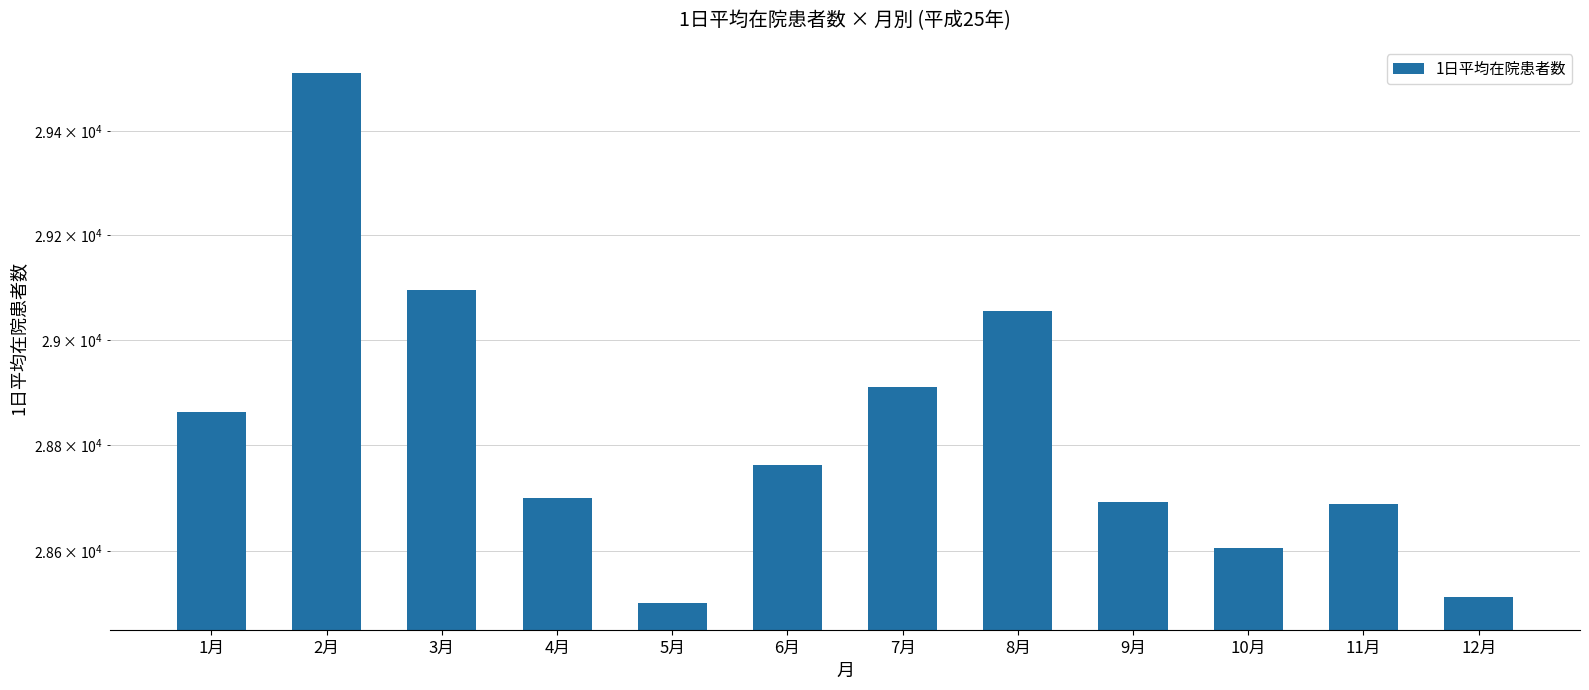

List the labels in order of value, largest first.

2月, 3月, 8月, 7月, 1月, 6月, 4月, 9月, 11月, 10月, 12月, 5月